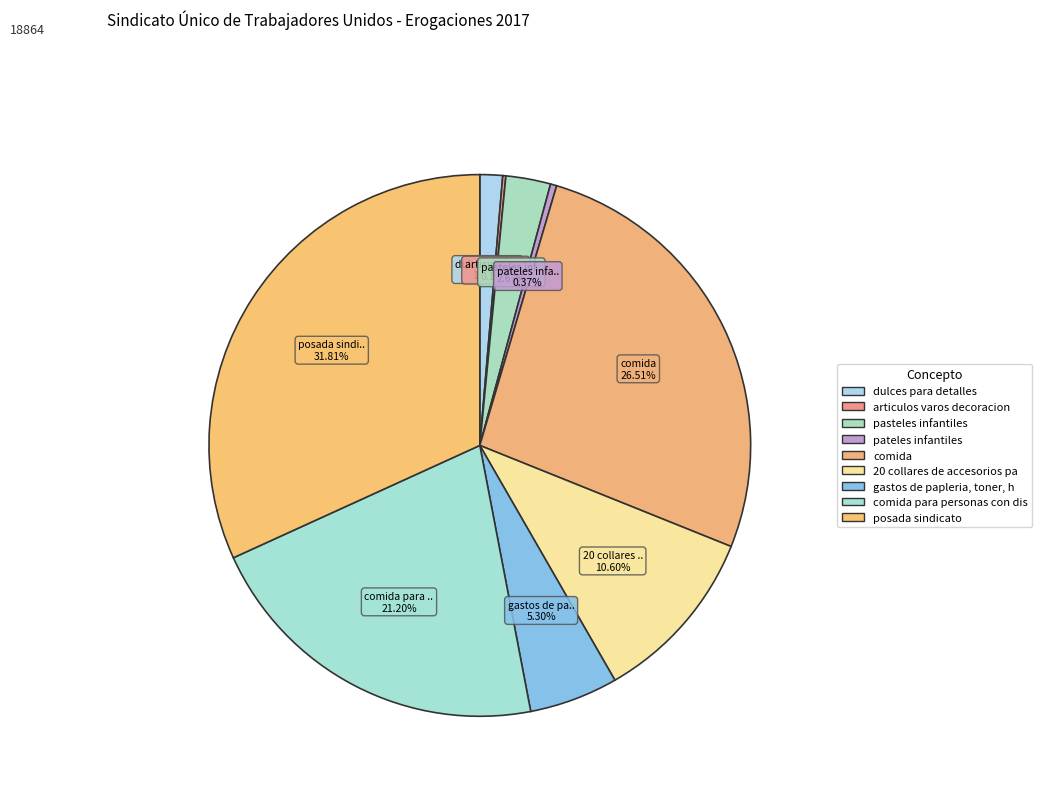

What is the largest slice in the pie chart?

posada sindicato